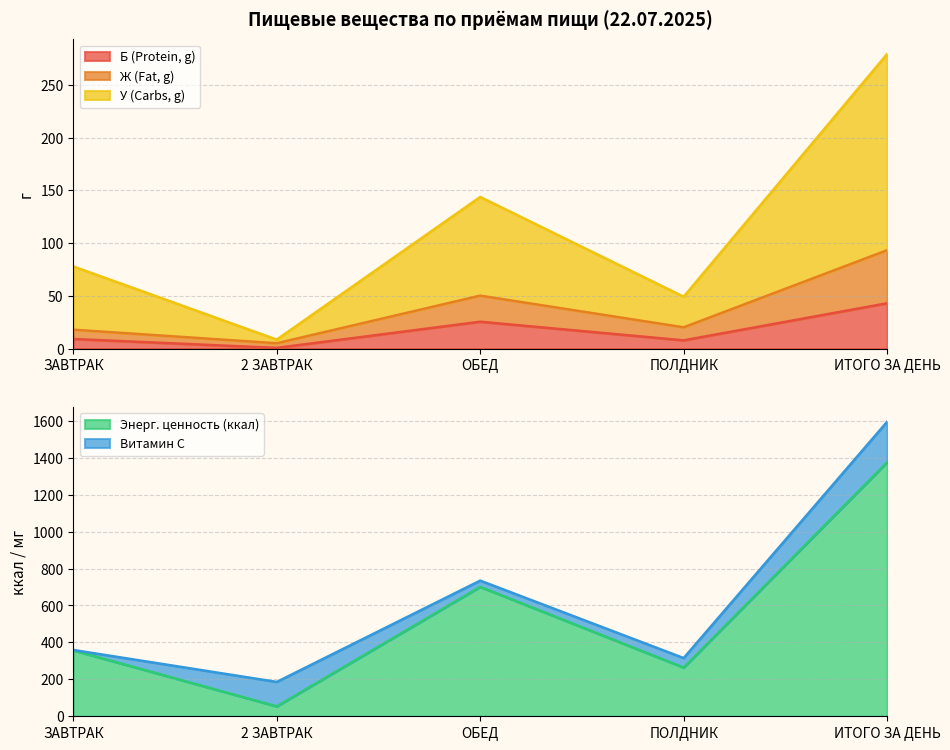

Reading right to left, list the values for the Б (Protein, g) series.

42.9	7.8	25.4	0.6	9.1